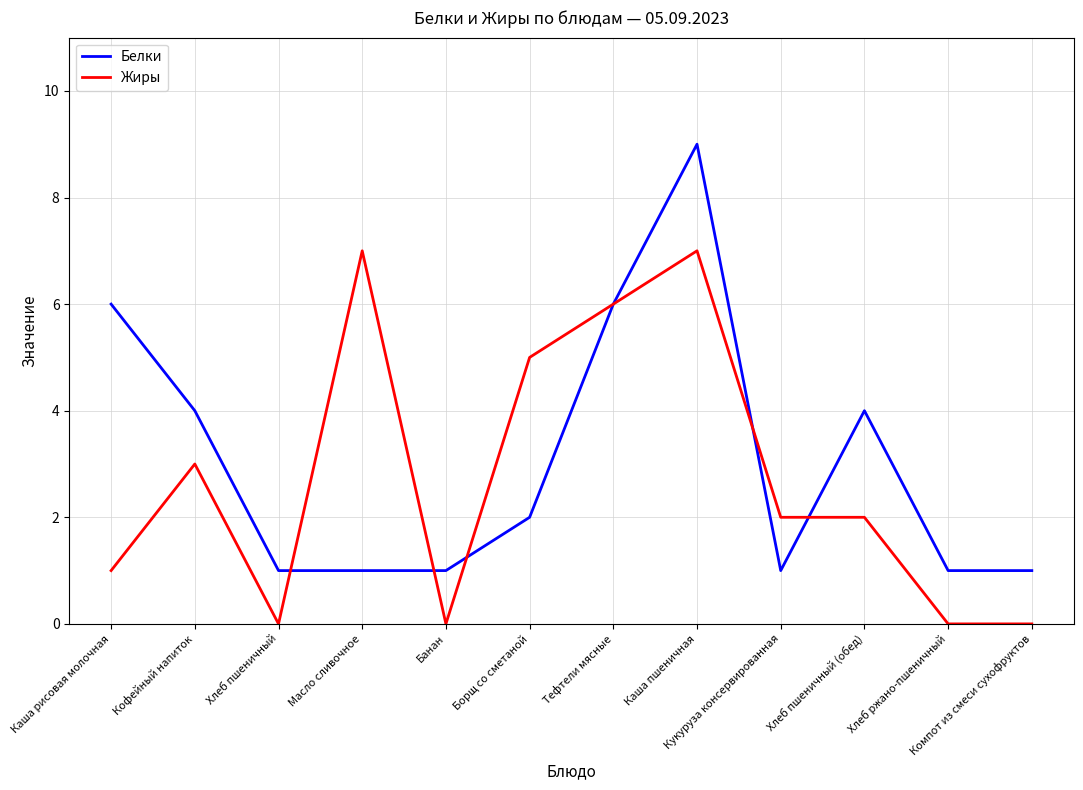

What is the sum of all Белки values?

37